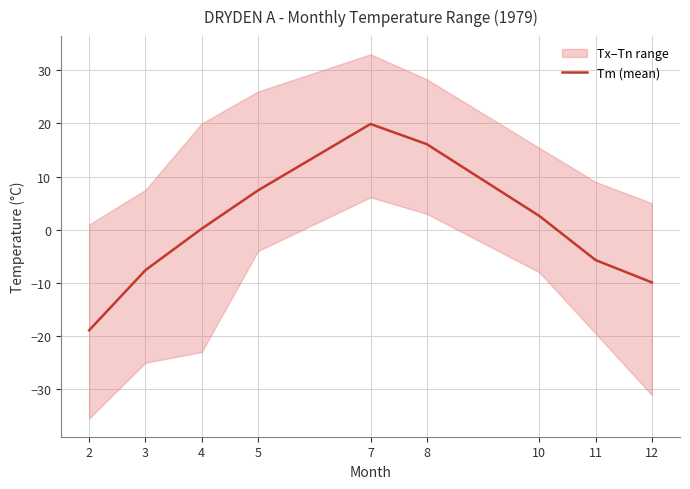

Rank the categories by value from highest to lowest.

7, 8, 5, 10, 4, 11, 3, 12, 2